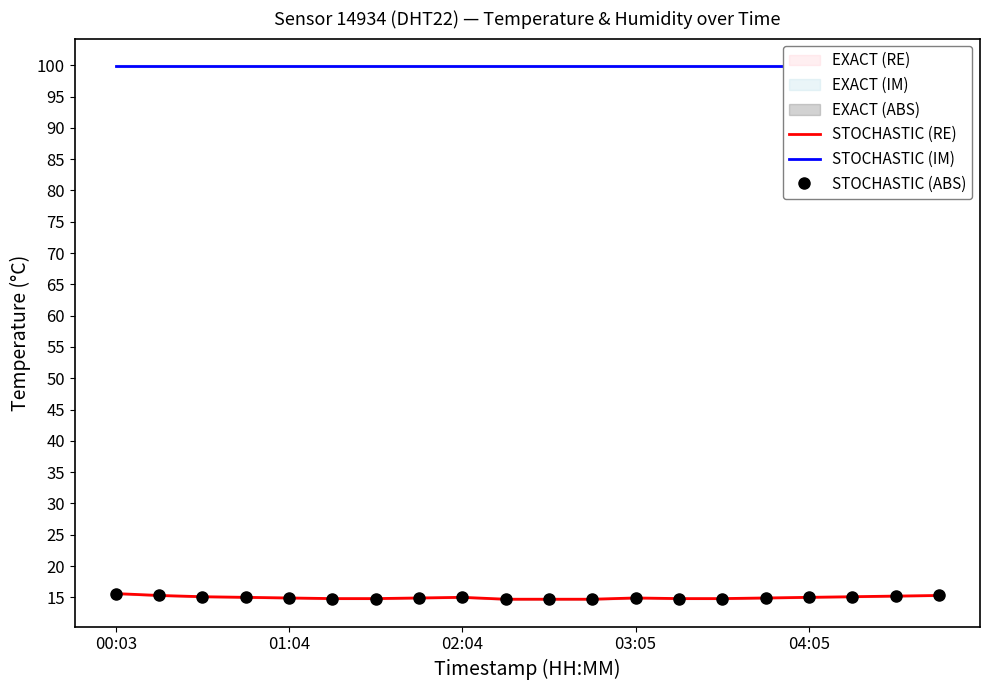

True or false: STOCHASTIC (ABS) has a value of 14.8 at 5.

True